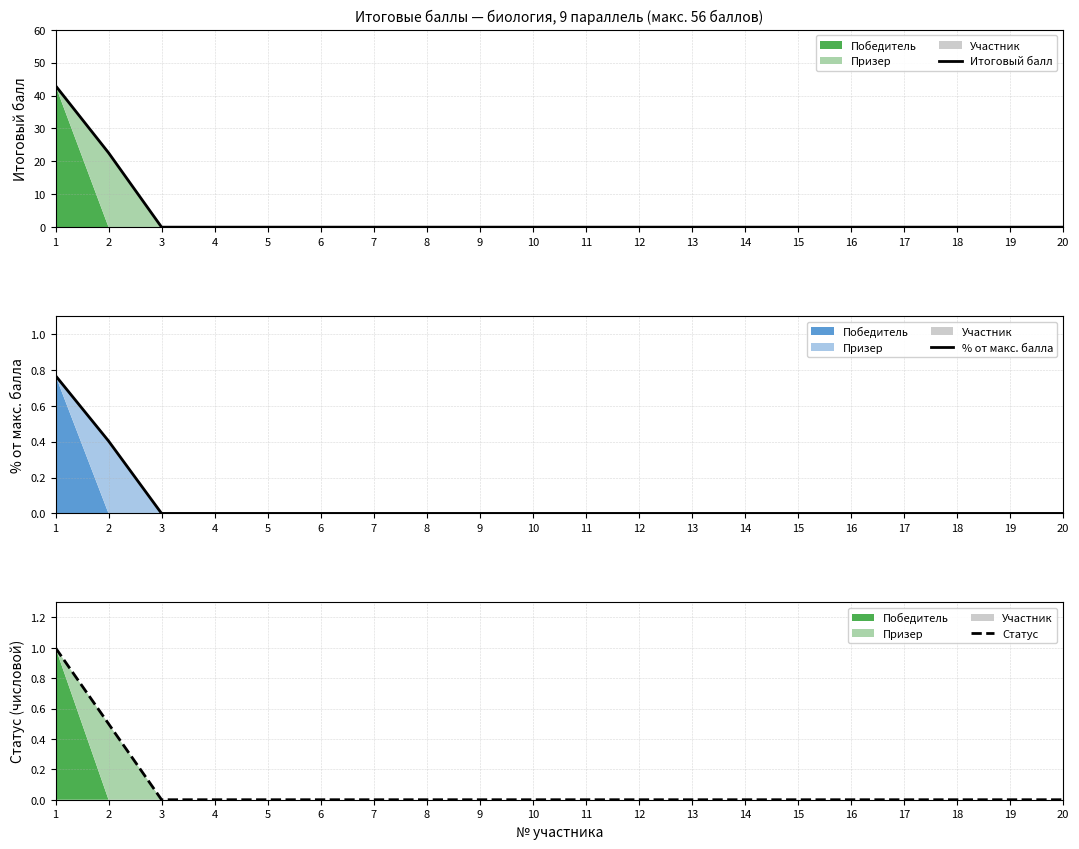

What is the difference between the second highest and second lowest values in the % от макс. балла series?

0.4